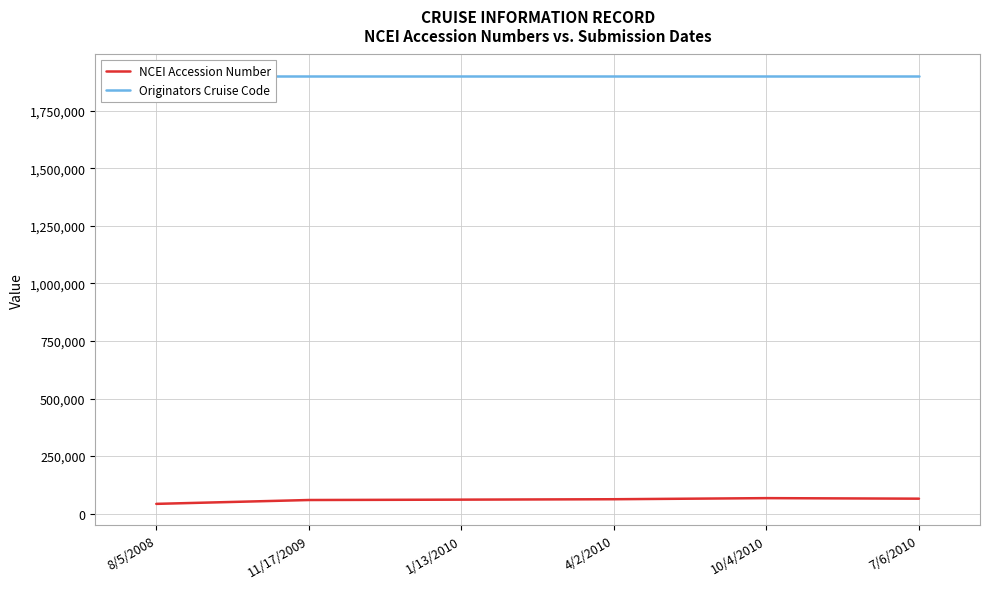

What are all the series names shown in the legend?

NCEI Accession Number, Originators Cruise Code